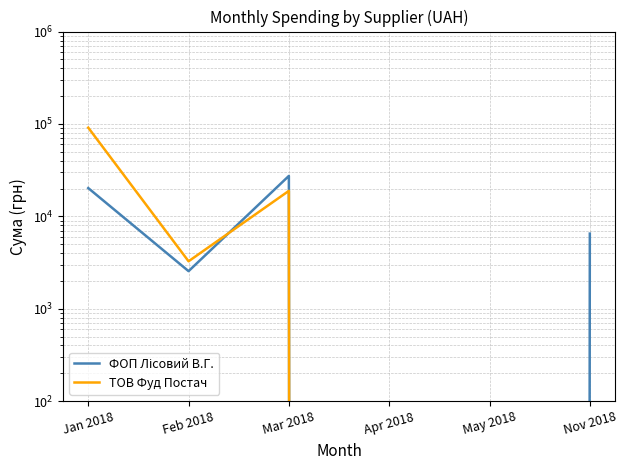

At how many categories does at least one series exceed 79189?

1